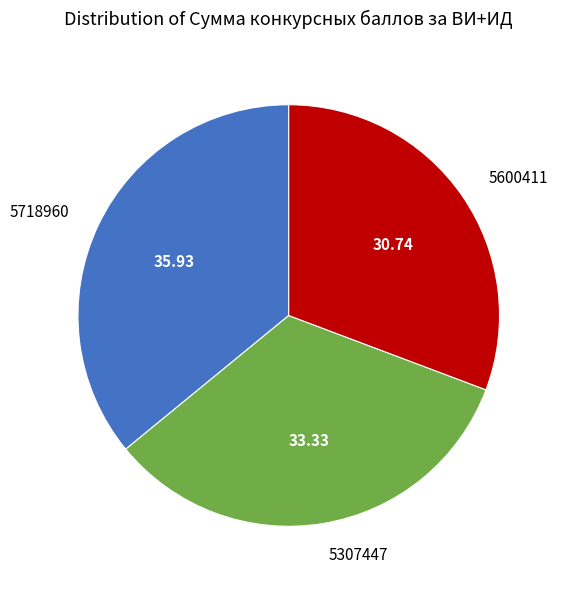

Rank the categories by value from lowest to highest.

5600411, 5307447, 5718960